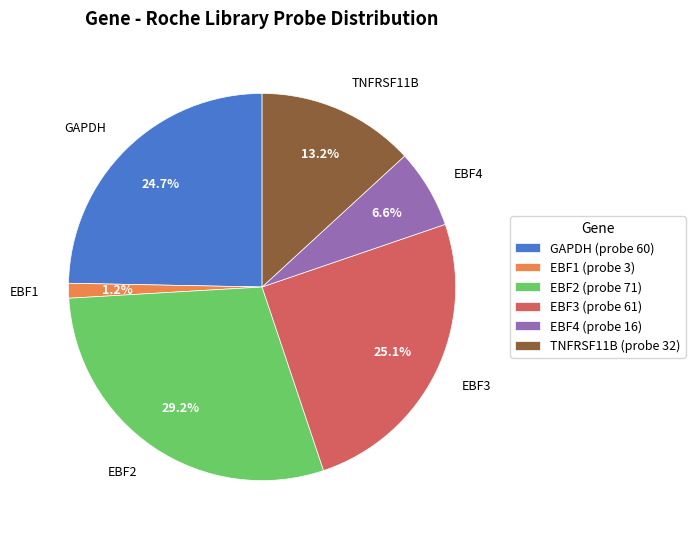

True or false: TNFRSF11B accounts for 13% of the total.

True